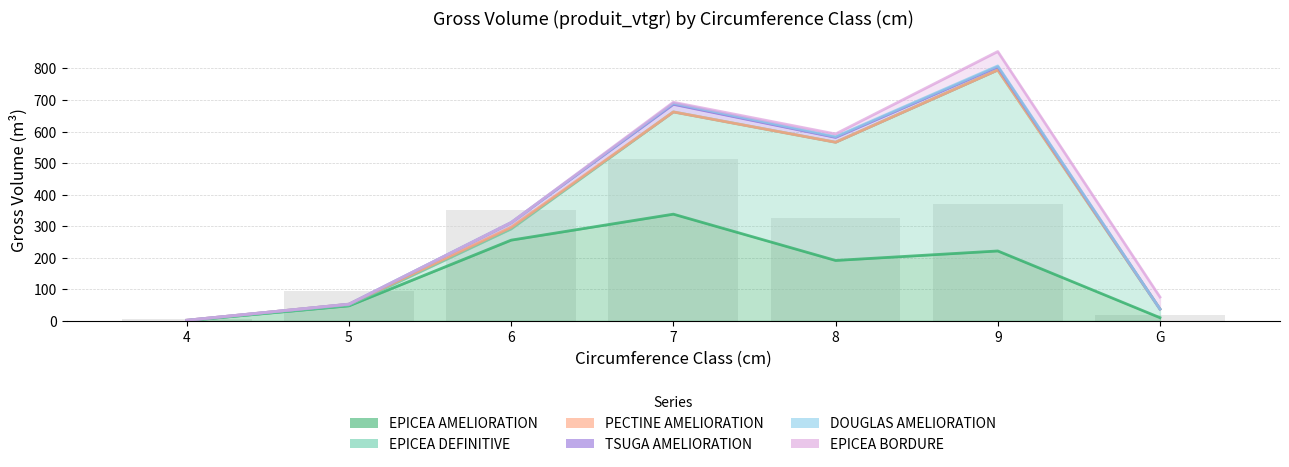

What are all the series names shown in the legend?

EPICEA AMELIORATION, EPICEA DEFINITIVE, PECTINE AMELIORATION, TSUGA AMELIORATION, DOUGLAS AMELIORATION, EPICEA BORDURE